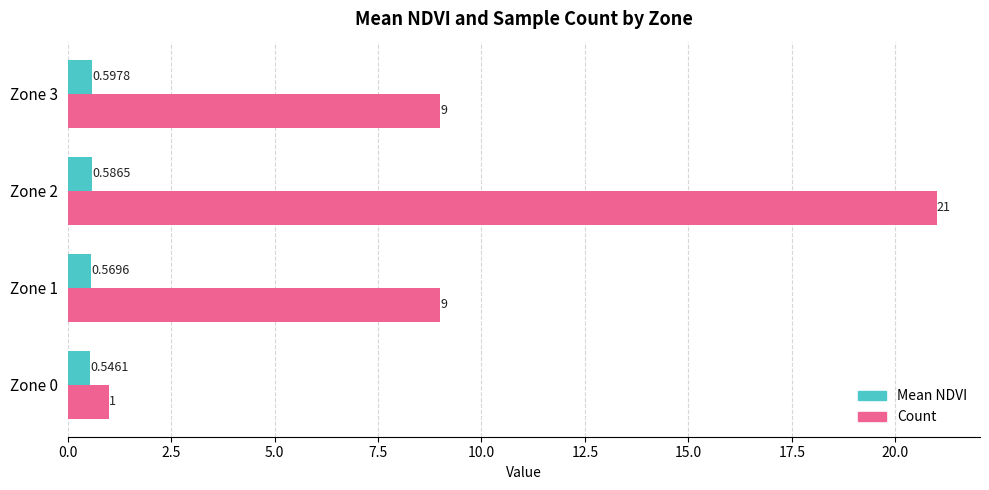

At how many categories does at least one series exceed 0?

4